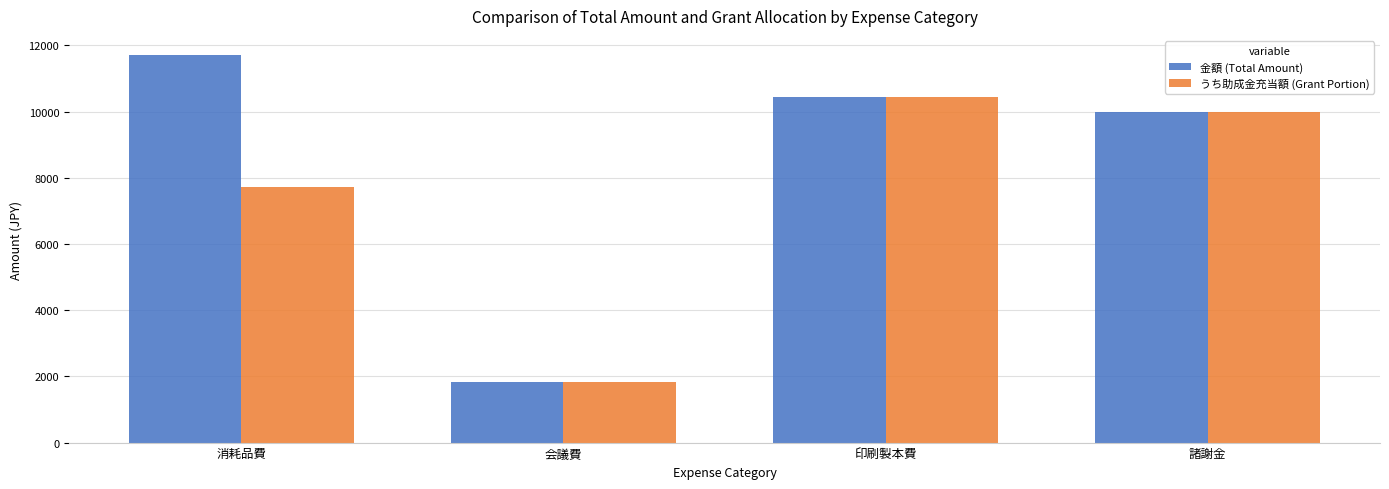

What is the approximate value of 金額 (Total Amount) at 諸謝金?

10000